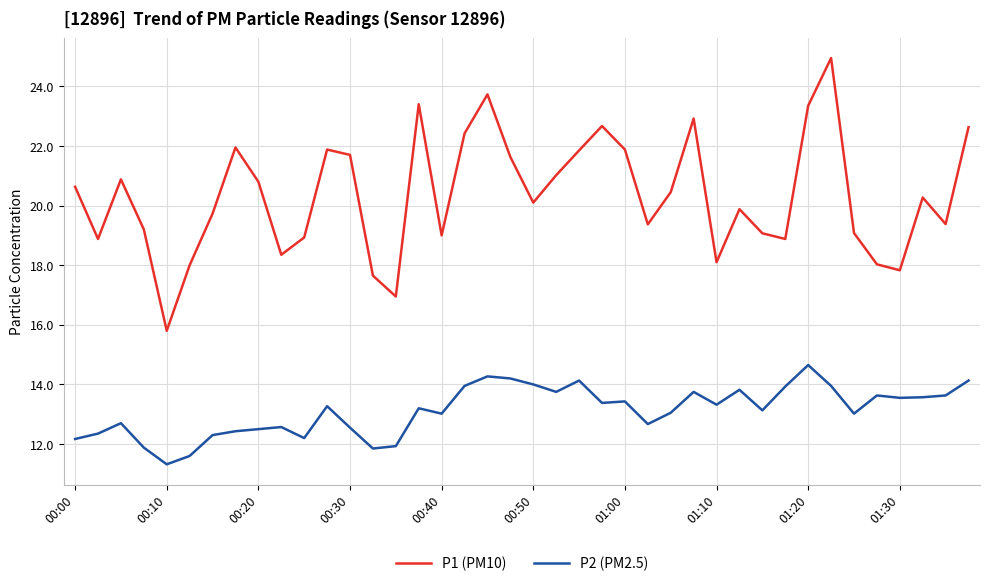

True or false: P1 (PM10) has more than 1 points higher than both neighbors.

True